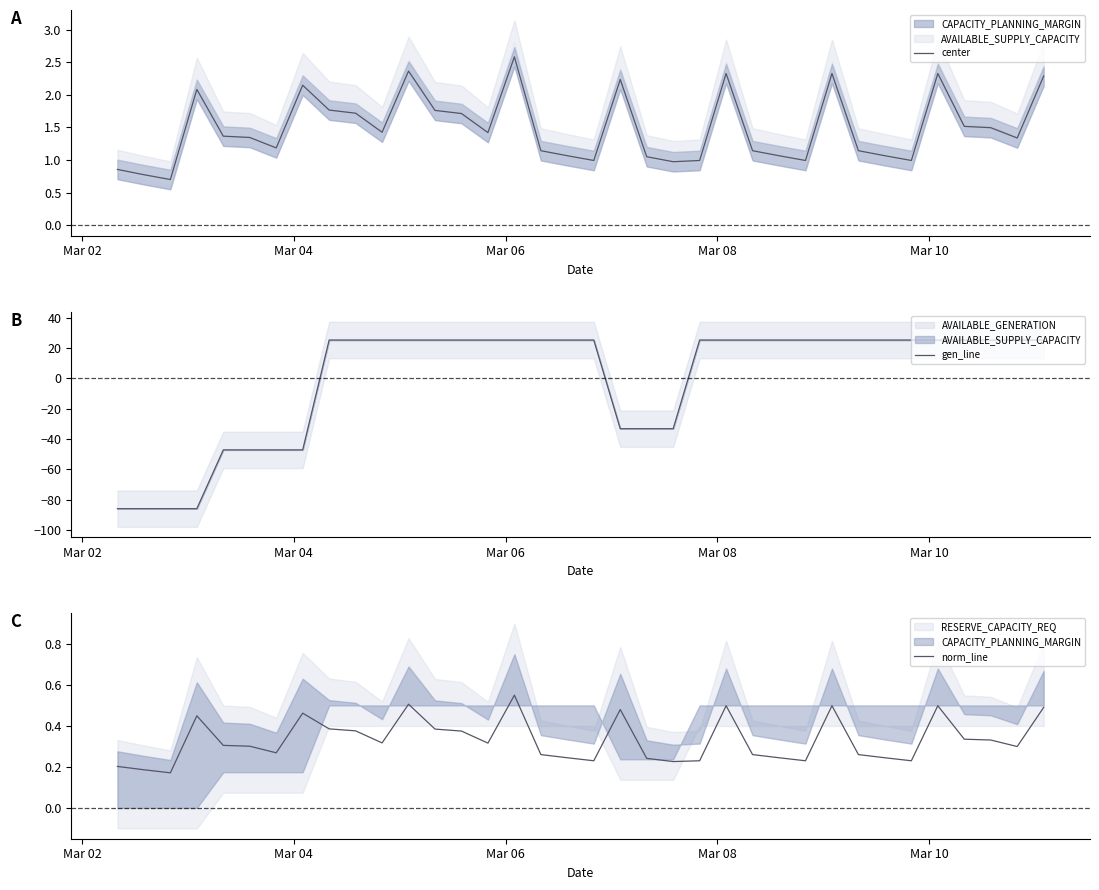

What is the lowest value of the center series?

0.7